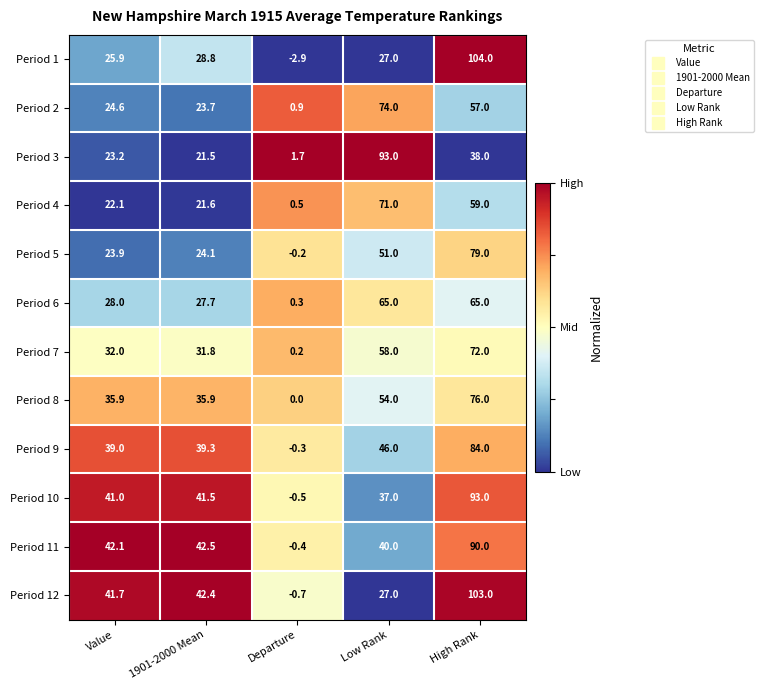

Is the value of Period 12 at 1901-2000 Mean greater than the value of Period 8 at Departure?

Yes